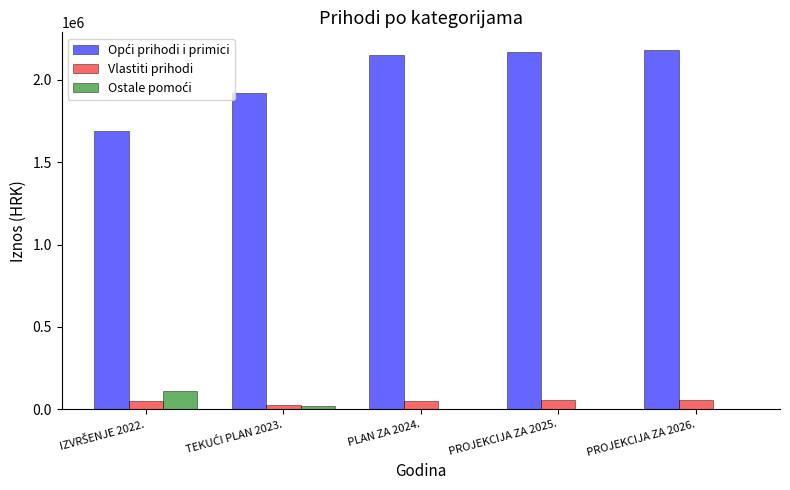

What is the greatest value displayed?

2180428